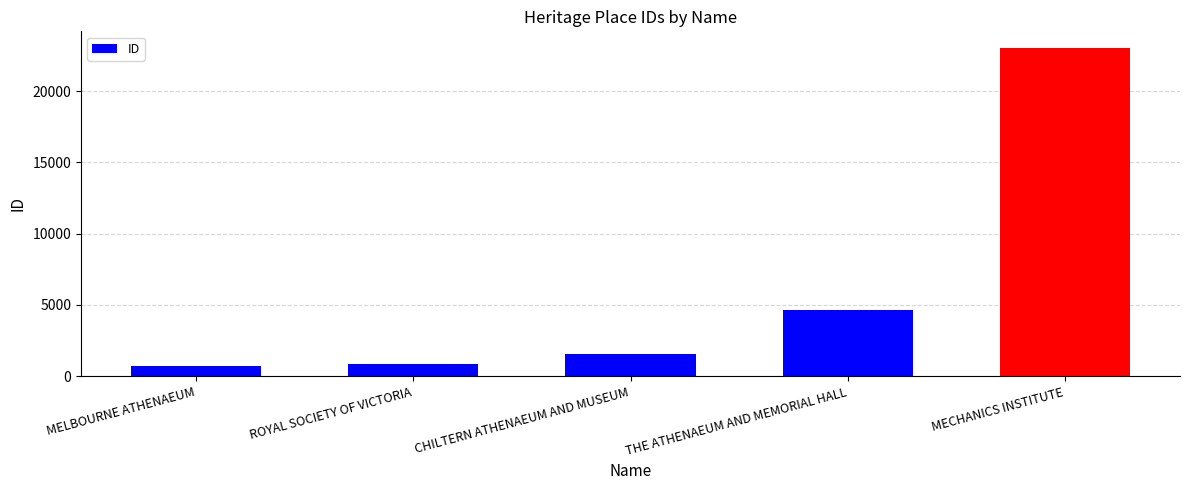

What is the greatest value displayed?

23052